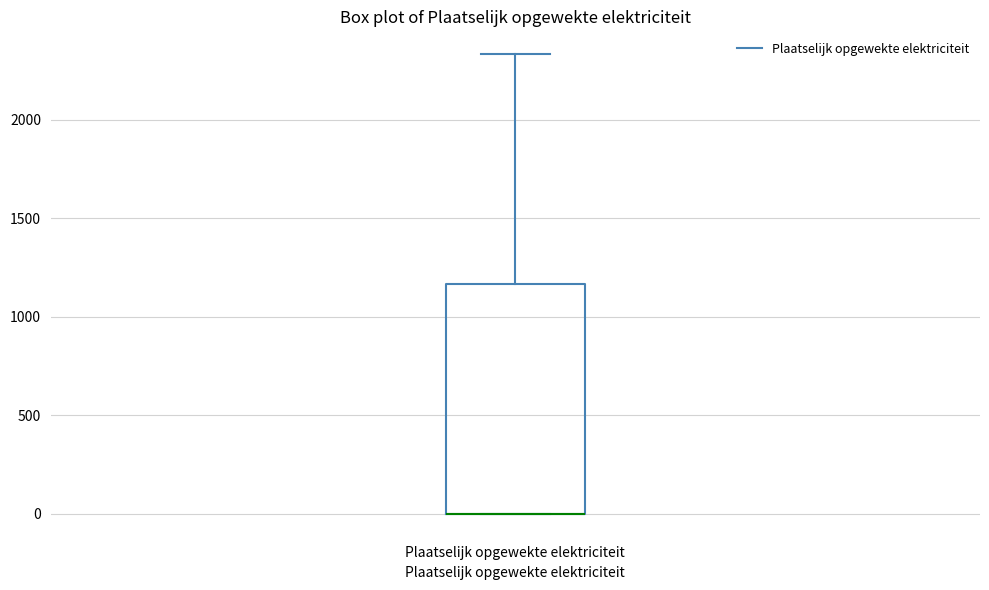

Where does the upper whisker of the box for Plaatselijk opgewekte elektriciteit end on the y-axis? The values are not printed on the chart, so give them approximately, as read against the axis.

2350